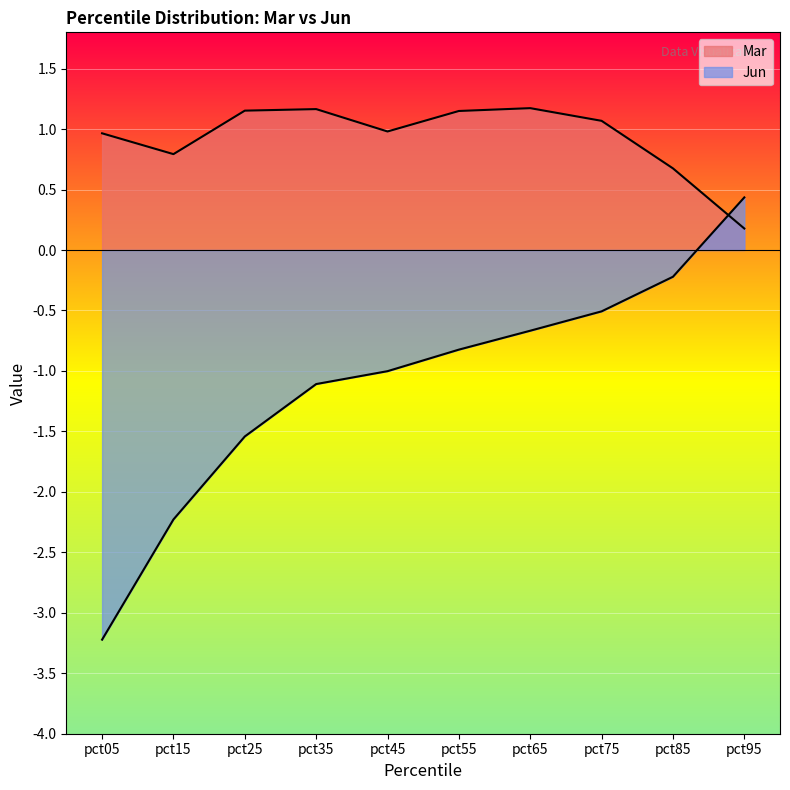

True or false: Jun has a value of 0.4 at pct95.

True